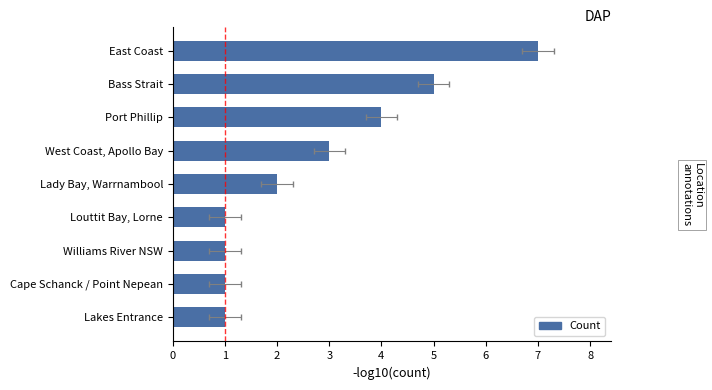

What is the value of the 5th bar from the left?

2